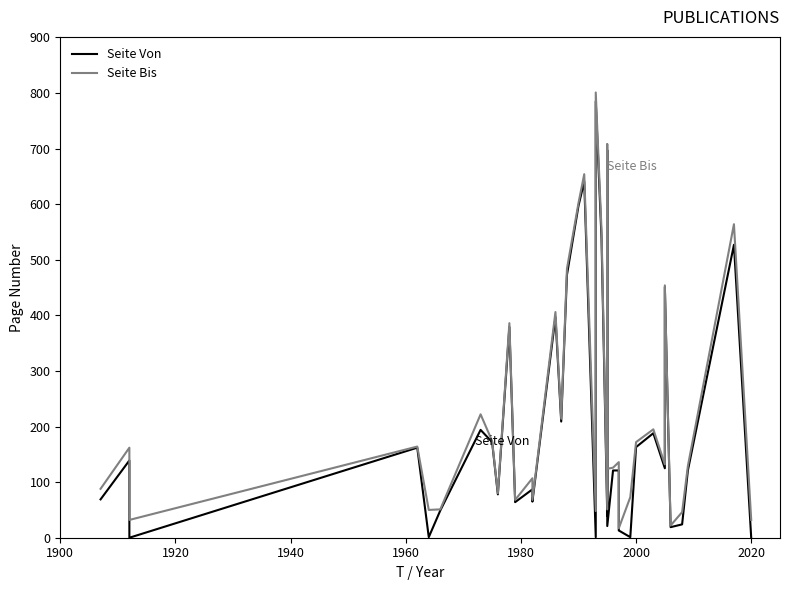

What position from the left is 2000?

30